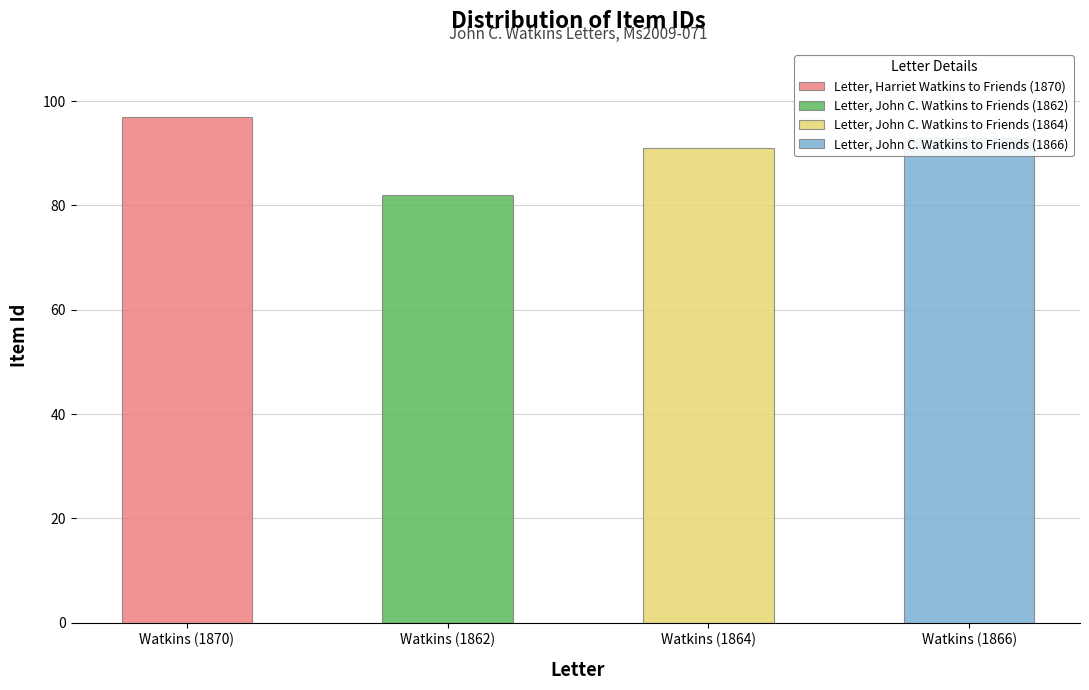

The value at Letter, John C. Watkins to Friends (1864) is 91. True or false?

True